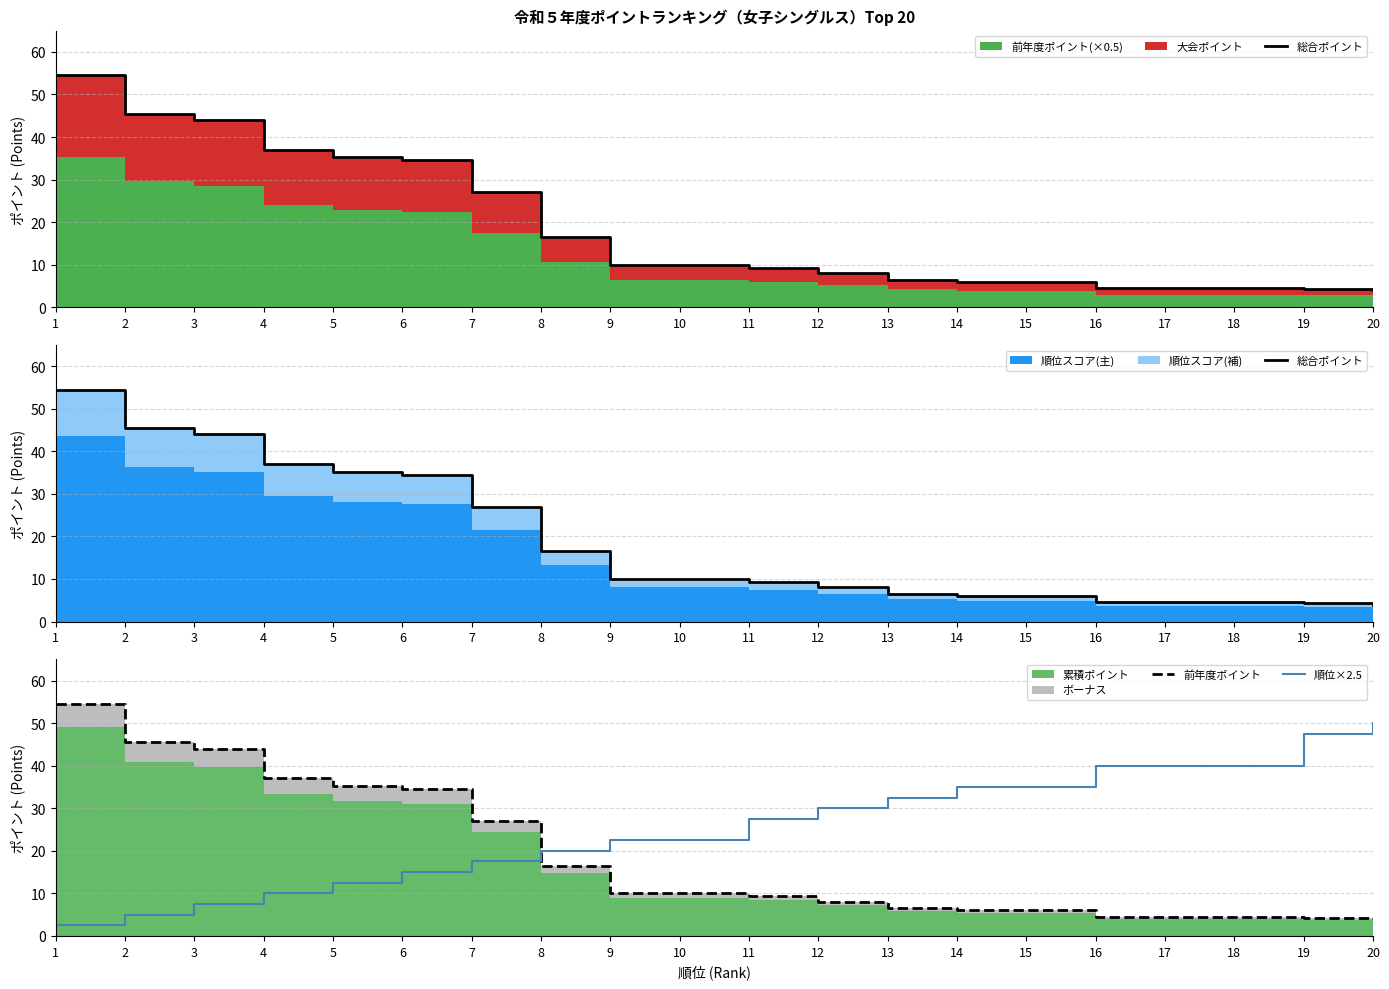

At which category does the chart reach its minimum across all series?

1